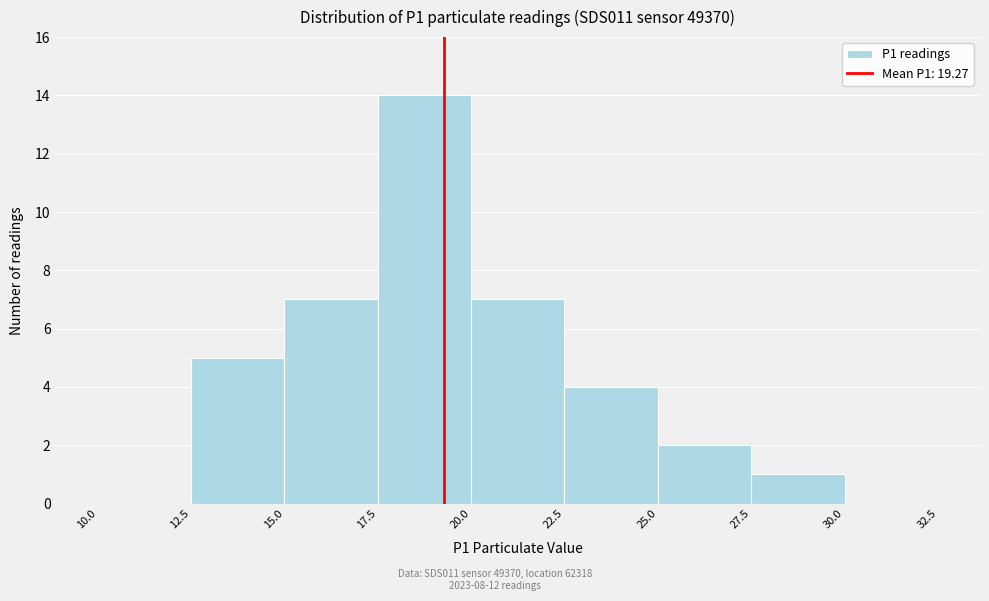

Reading left to right, transcribe this chart: for each bar, give the range it covers on the x-axis and its height. The values are not printed on the chart, so give them approximately, as read against the axis.

10.0 to 12.5: 0
12.5 to 15.0: 5
15.0 to 17.5: 7
17.5 to 20.0: 14
20.0 to 22.5: 7
22.5 to 25.0: 4
25.0 to 27.5: 2
27.5 to 30.0: 1
30.0 to 32.5: 0